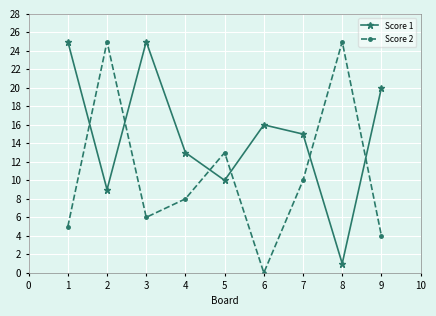

Reading left to right, extract all data points from this chart.

Score 1: 25	9	25	13	10	16	15	1	20
Score 2: 5	25	6	8	13	0	10	25	4